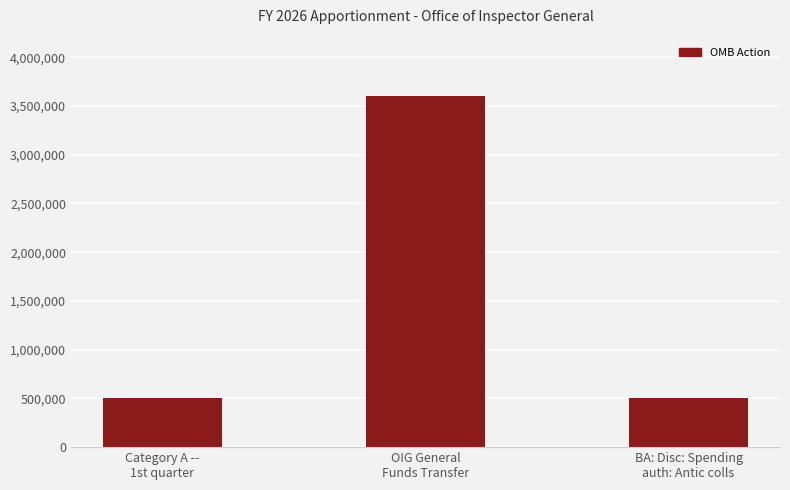

What is the value of the 1st bar from the left?

500000